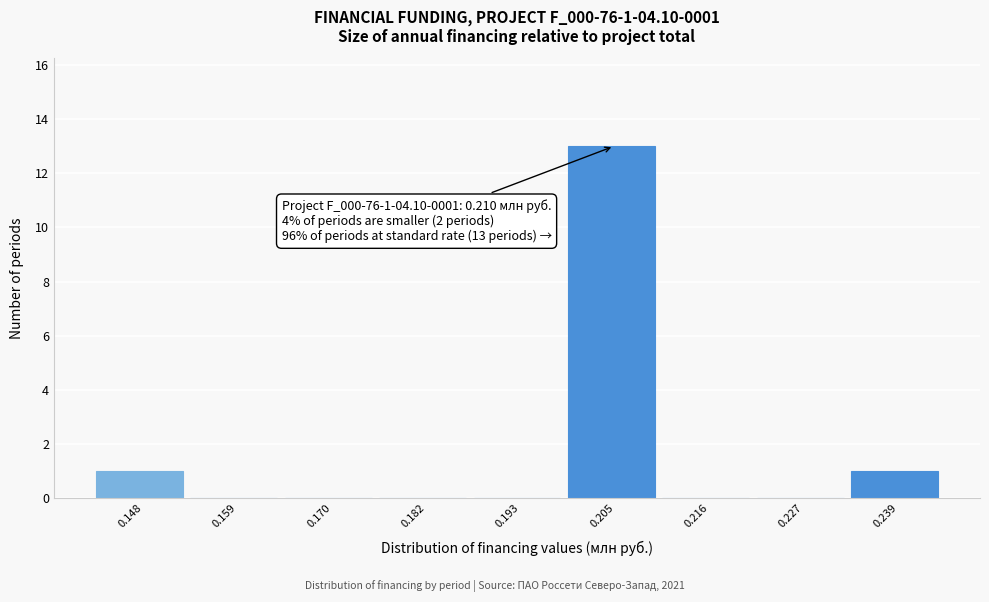

Reading left to right, what are all the values shown in this chart?

0.148=1	0.159=0	0.170=0	0.182=0	0.193=0	0.205=13	0.216=0	0.227=0	0.239=1